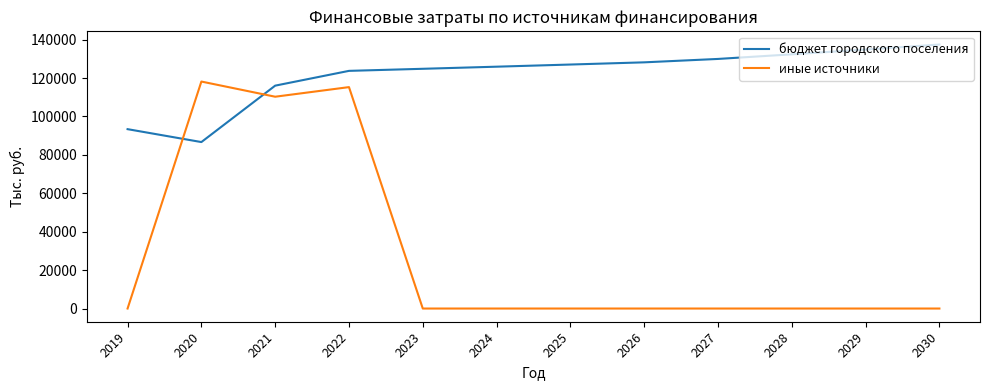

Is the value of иные источники at 2021 greater than the value of бюджет городского поселения at 2024?

No